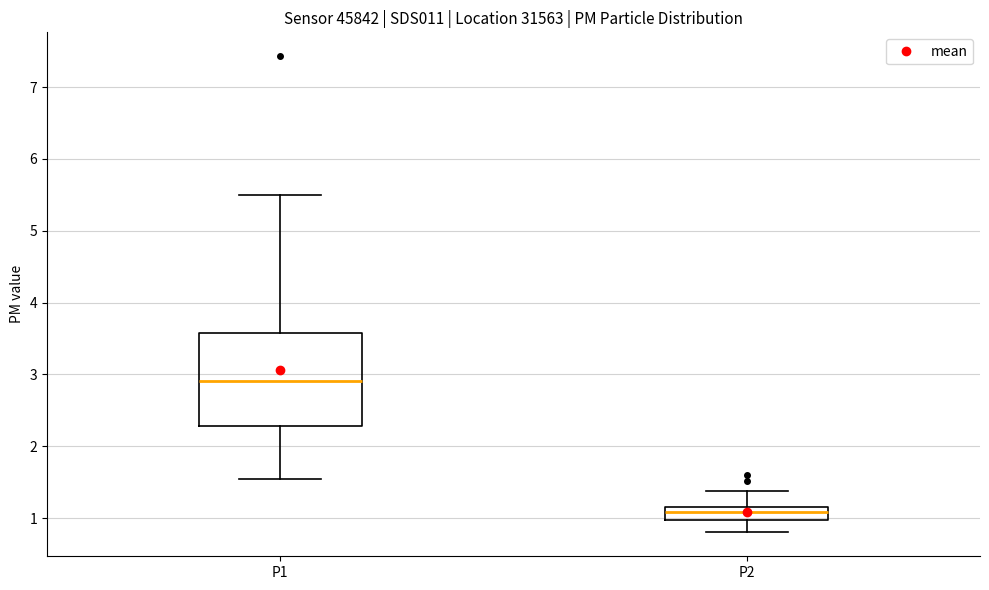

Reading left to right, transcribe this box plot: for each box, give where its median line is, the range the box spans, and where its two whiskers end, as read against the y-axis. The values are not printed on the chart, so give them approximately, as read against the axis.

P1: median 2.9, box 2.3 to 3.6, whiskers 1.6 to 5.5
P2: median 1.1, box 1.0 to 1.2, whiskers 0.8 to 1.4